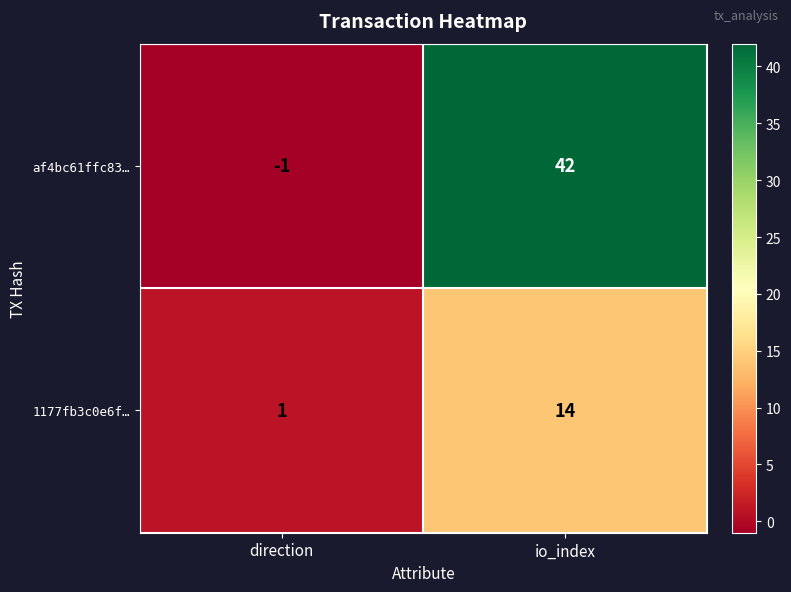

How many categories are shown in the chart?

2